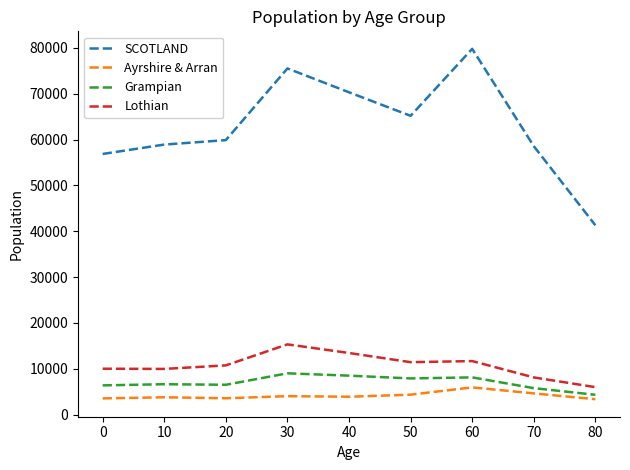

At which category does SCOTLAND reach its first local valley?

50